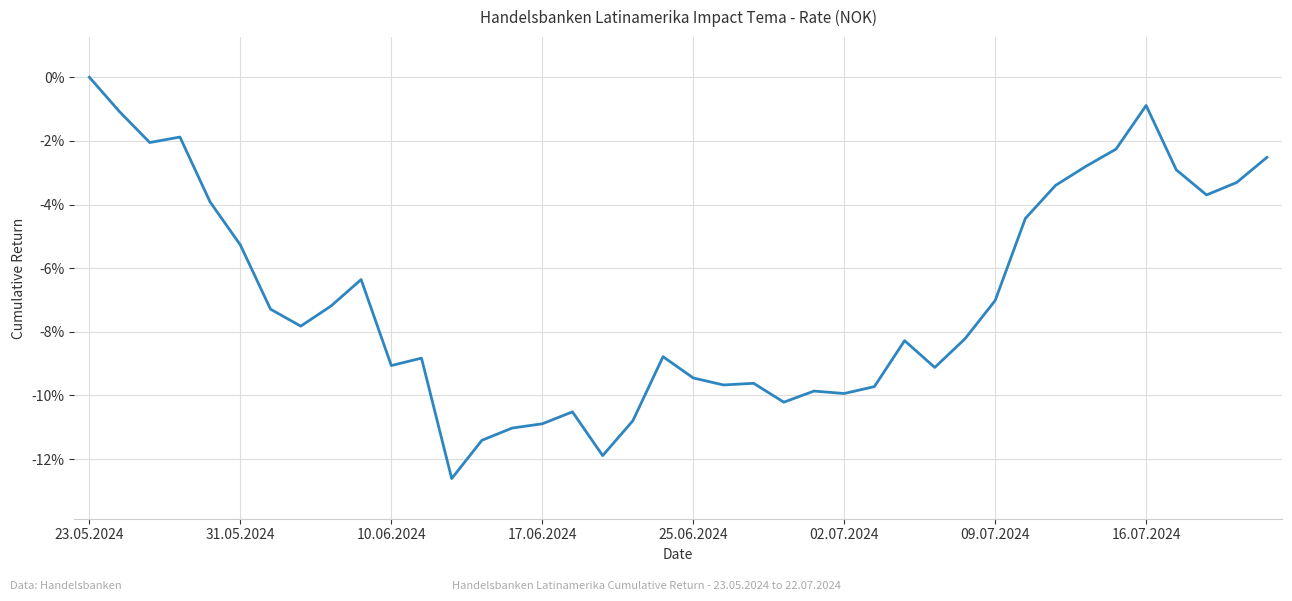

How many series are shown in this chart?

1